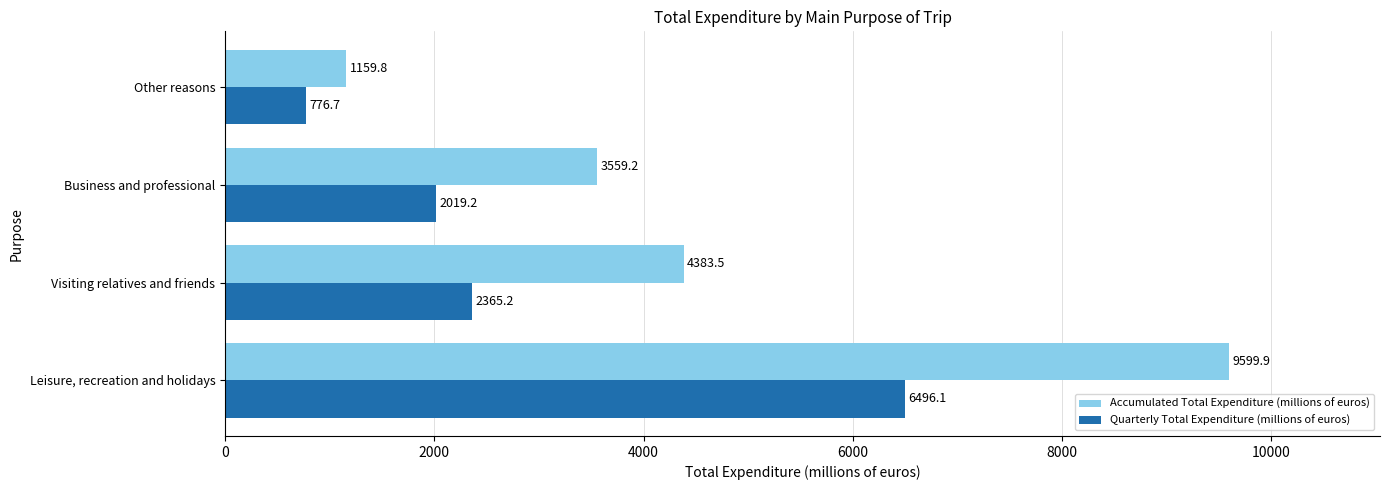

At which label does Accumulated Total Expenditure (millions of euros) reach its minimum?

Other reasons